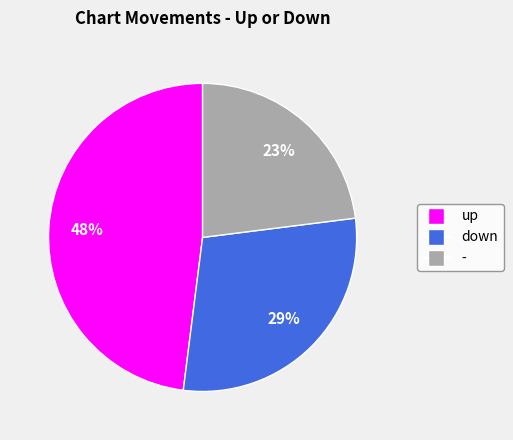

Combined, do down and - account for over 50%?

Yes